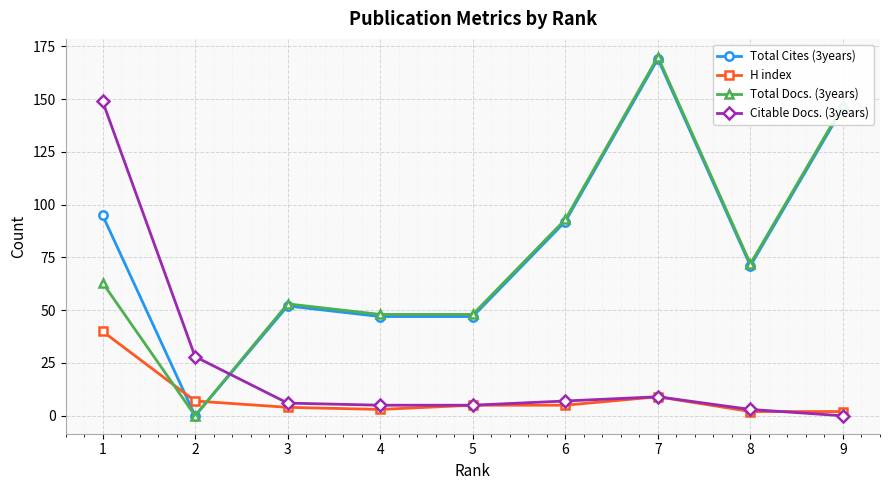

Which series has the widest spread of values?

Total Docs. (3years)